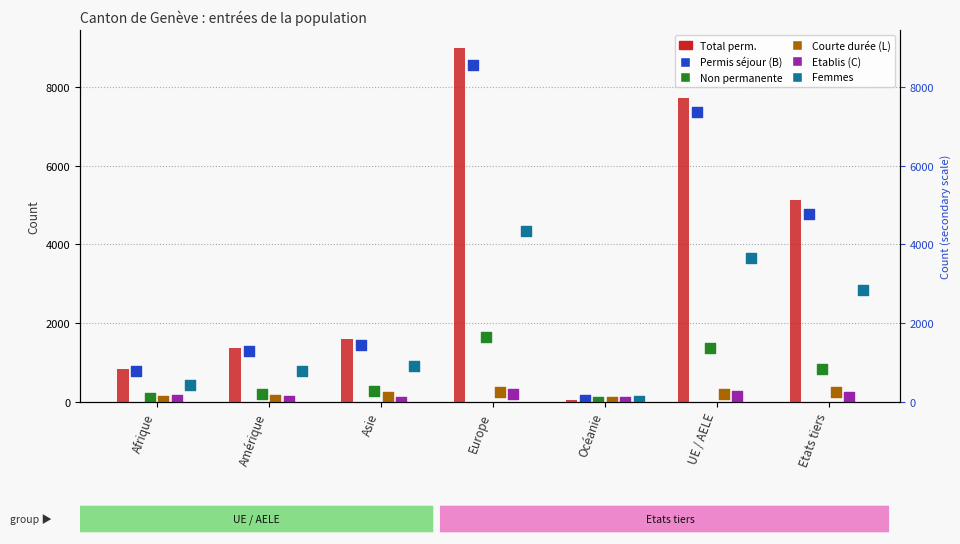

Which series has the largest Y range (max minus min)?

Total perm.